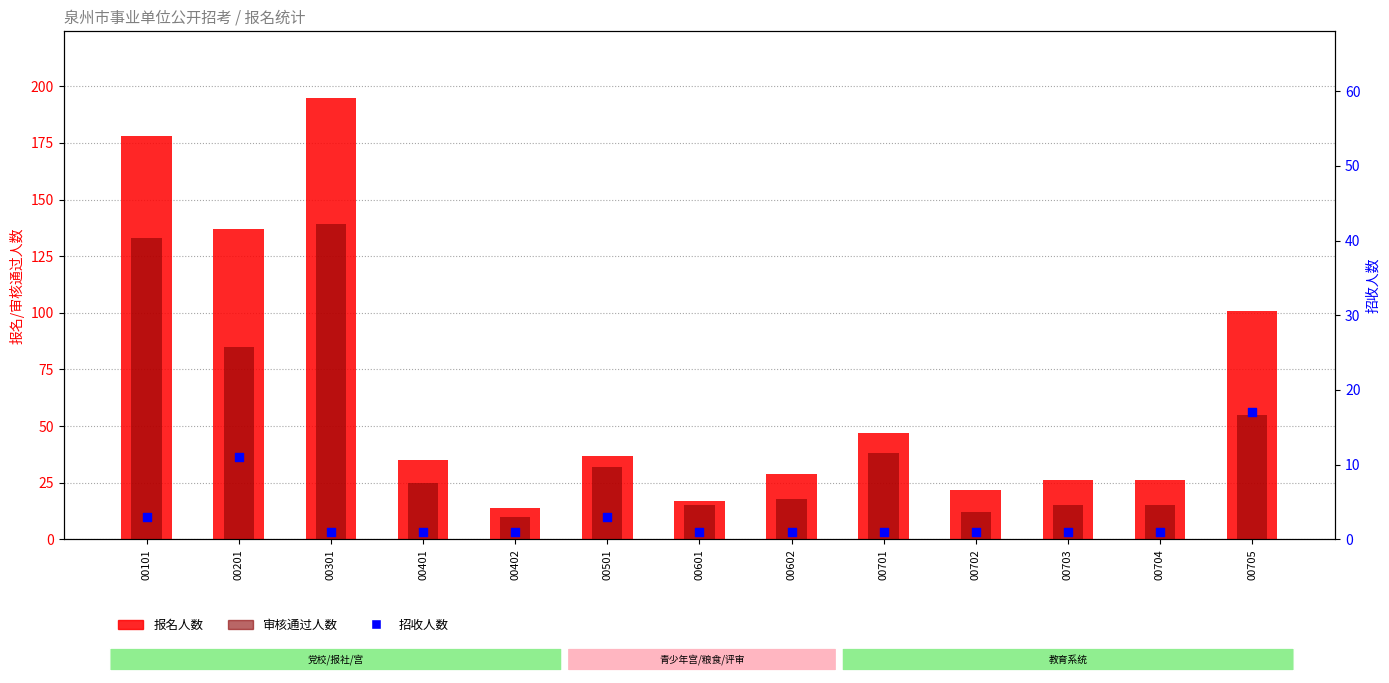

Is the value of 招收人数 at 00601 greater than the value of 审核通过人数 at 00301?

No